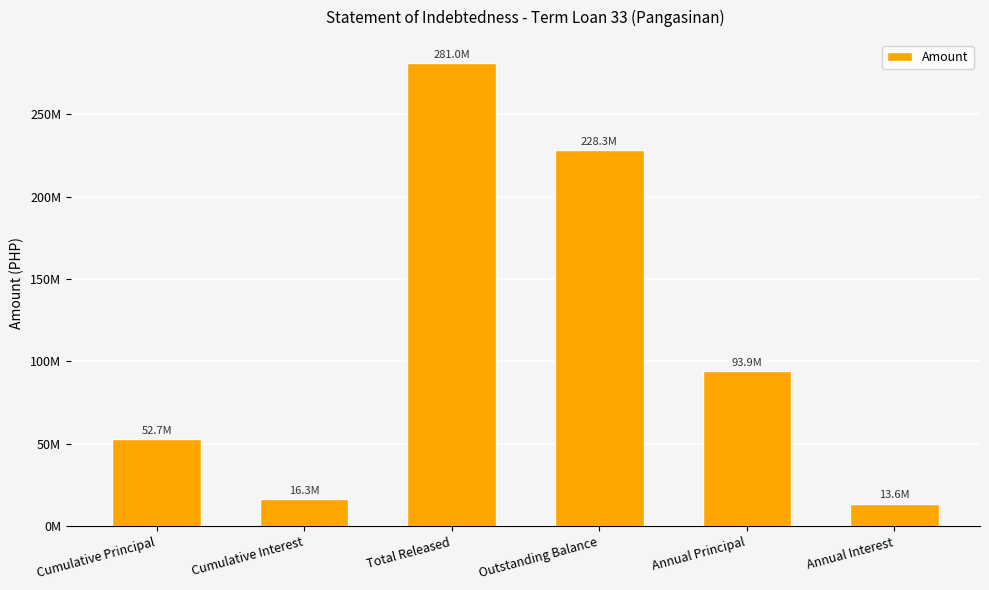

Reading left to right, extract all data points from this chart.

52690604.6	16336007.7	281016558.1	228325953.4	93886766.7	13609722.8